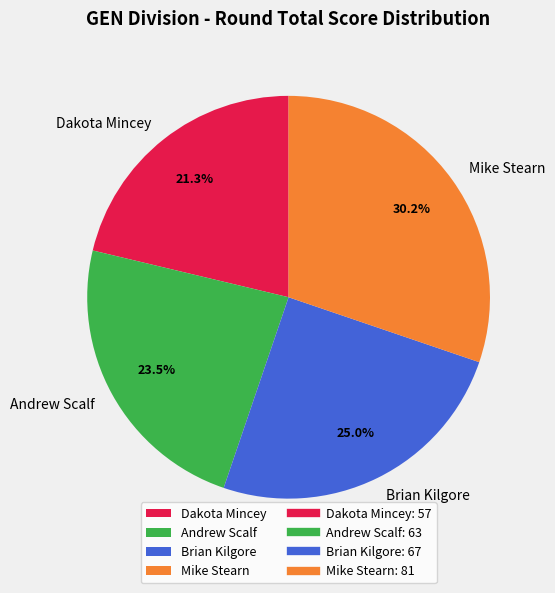

To the nearest percent, what is the average slice percentage?

25%